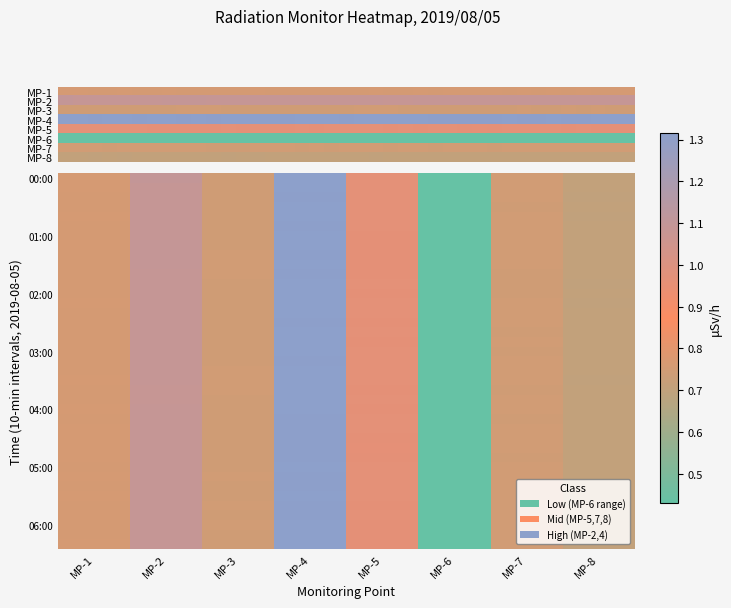

What is the total value across all series at MP-2?

42.5